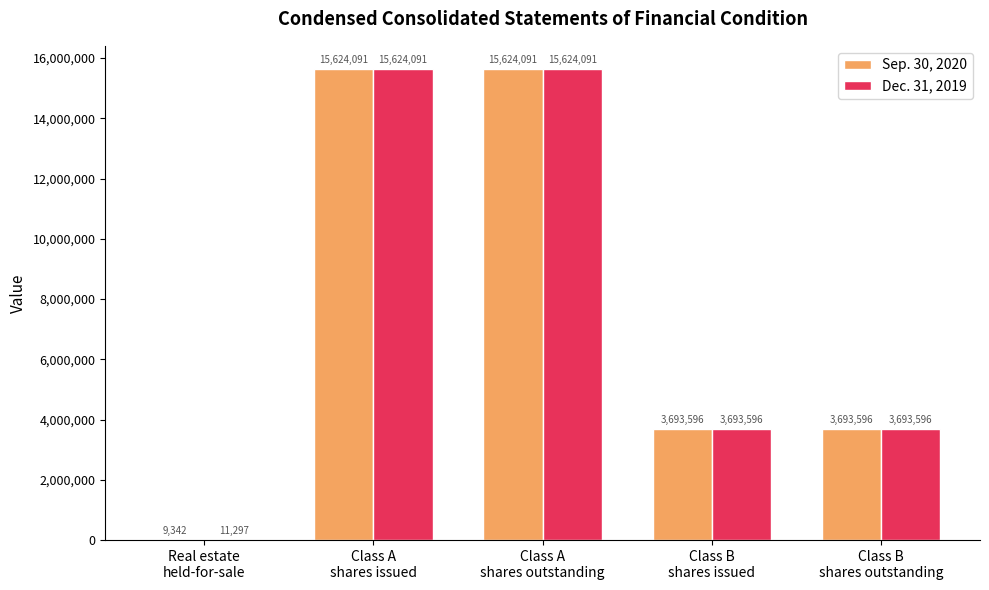

What is the sum of all Dec. 31, 2019 values?

38646671